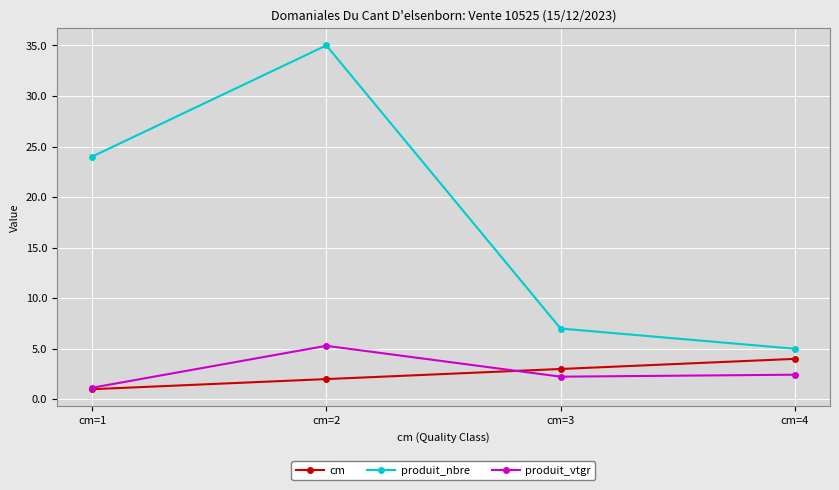

What is the average value of the cm series?

2.5